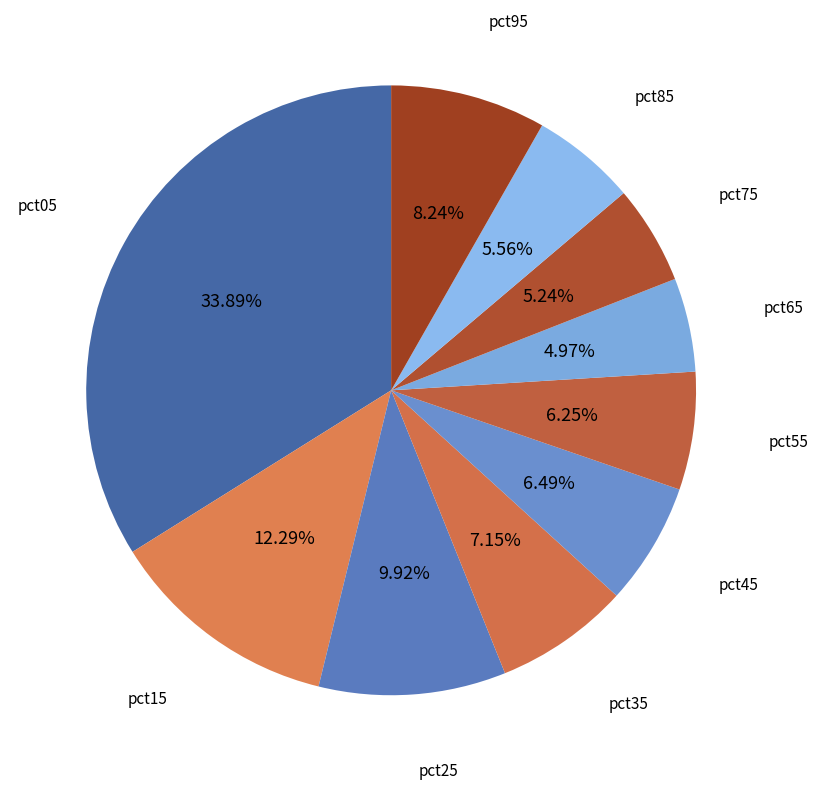

Which category has the biggest portion of the pie?

pct05